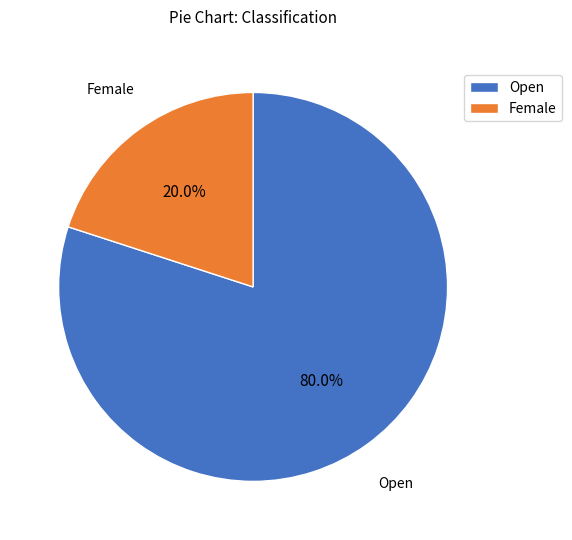

The Female slice represents 14% of the pie. True or false?

False